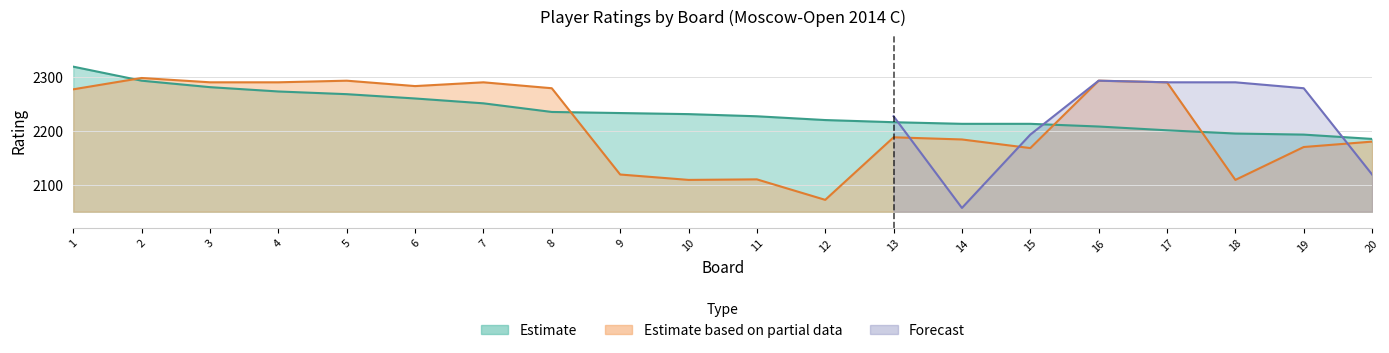

Is the value of Estimate at 13 greater than the value of Estimate based on partial data at 2?

No